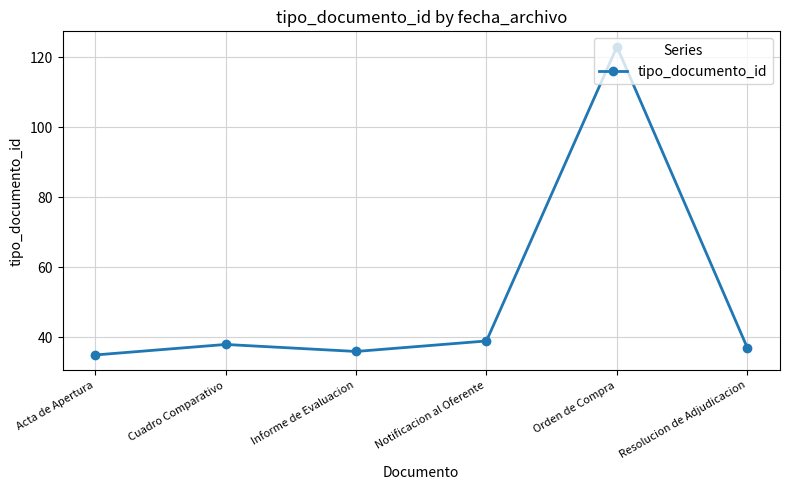

Which label corresponds to the smallest value in the chart?

Acta de Apertura